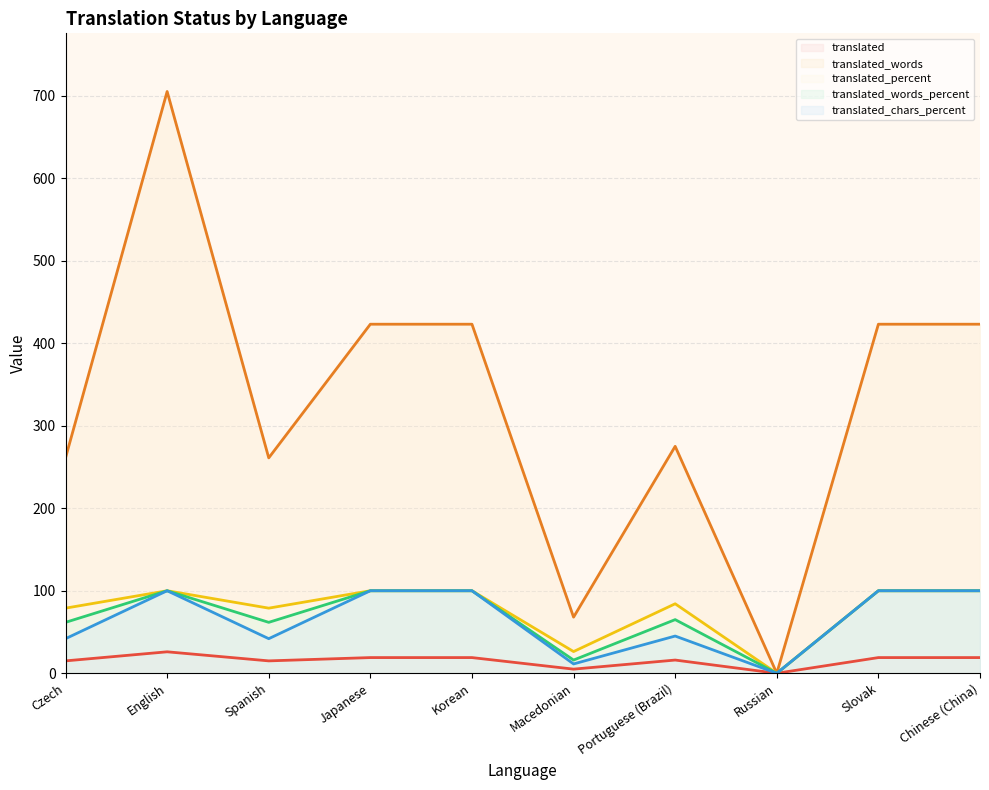

What is the sum of the translated_words values at Slovak and Russian?

423.0